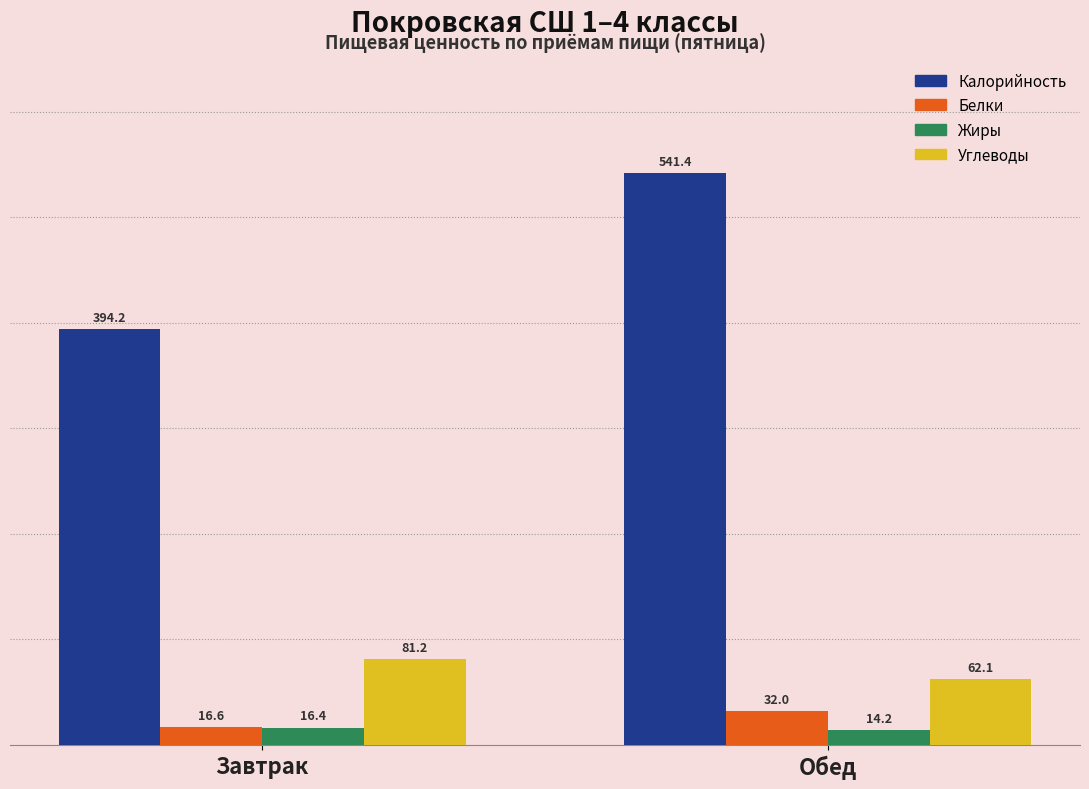

Reading left to right, transcribe all the data shown in this chart.

Калорийность: 394.2	541.4
Белки: 16.6	32.0
Жиры: 16.4	14.2
Углеводы: 81.2	62.1